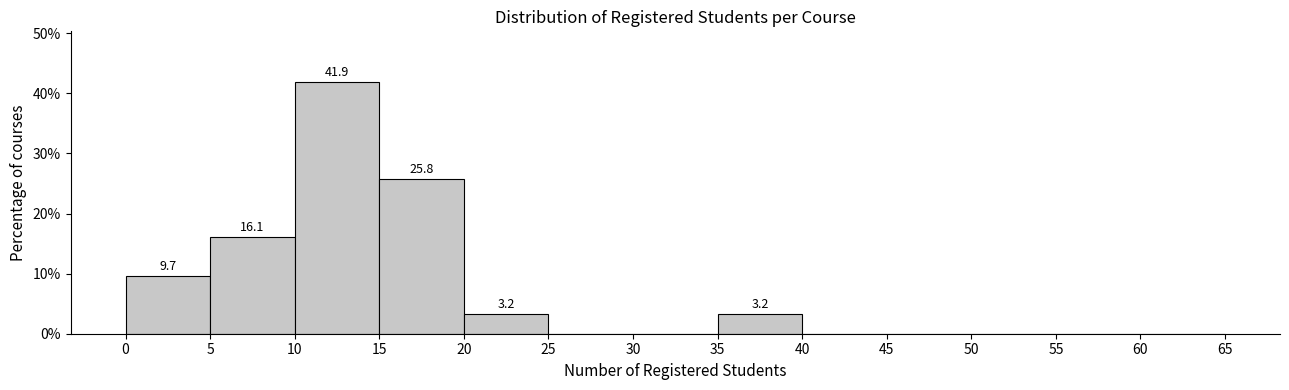

Over which range of the x-axis is the bar tallest?

10 to 15